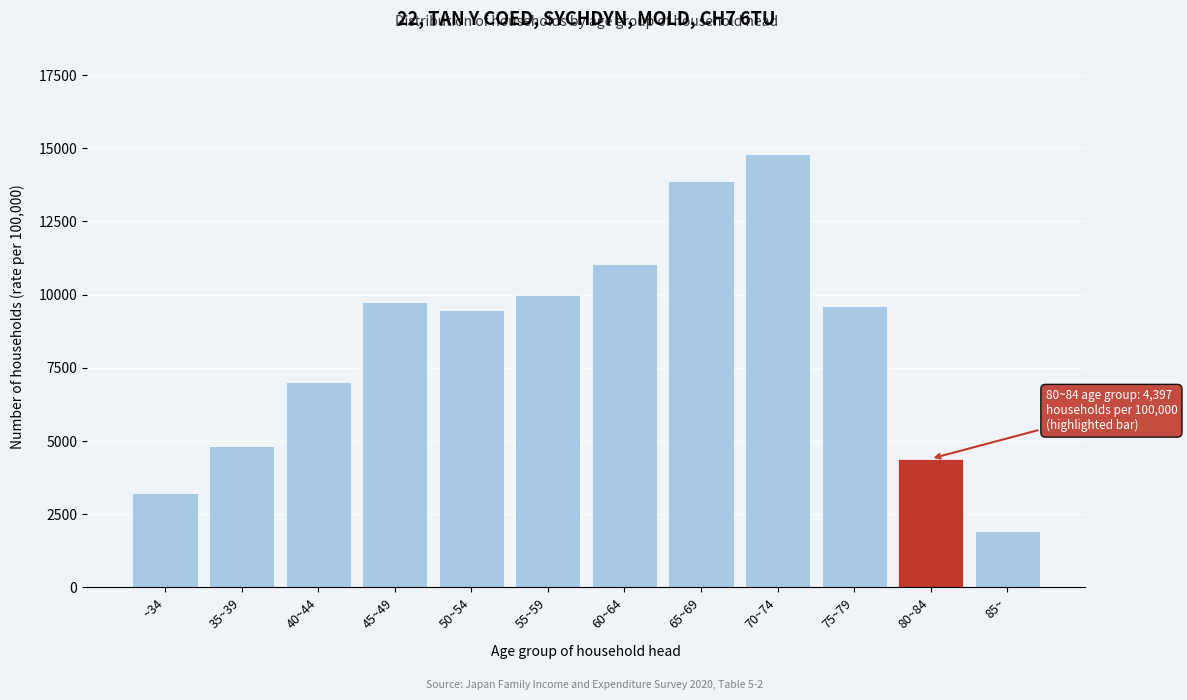

Reading left to right, list all the values displayed in this chart.

3241	4831	7030	9745	9462	9994	11064	13880	14805	9627	4397	1924